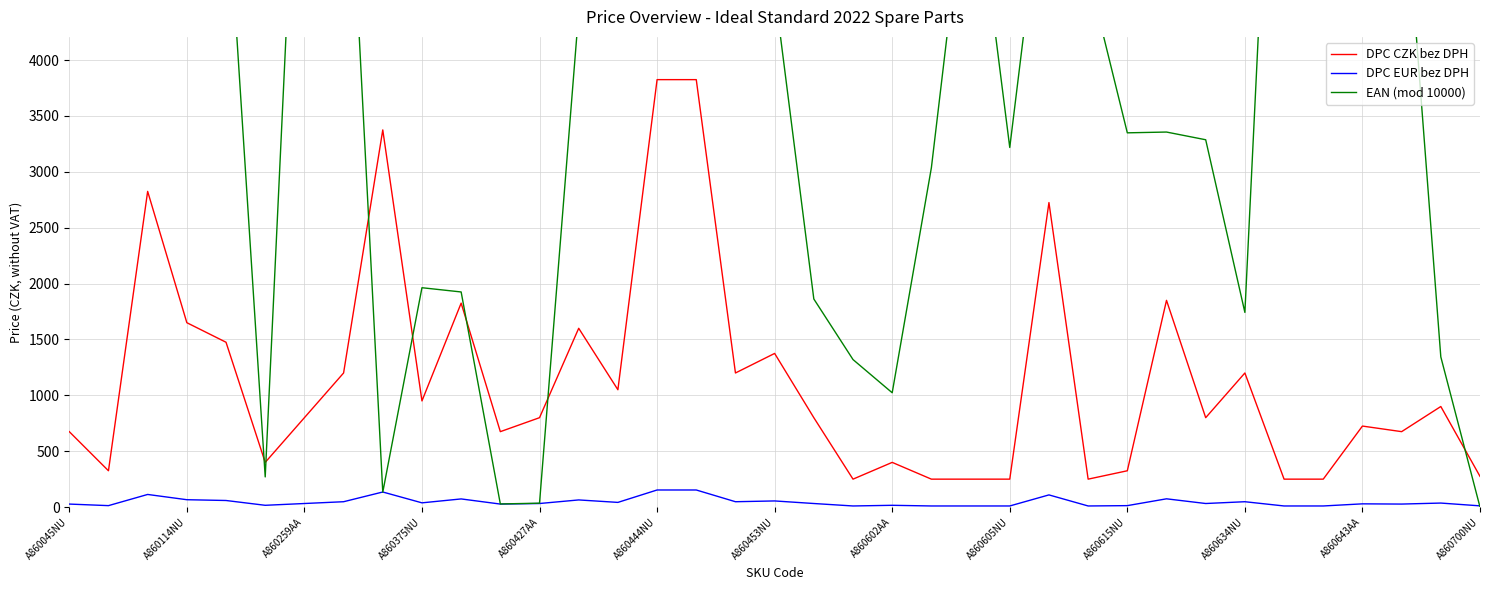

True or false: DPC EUR bez DPH and DPC CZK bez DPH intersect in this chart.

False